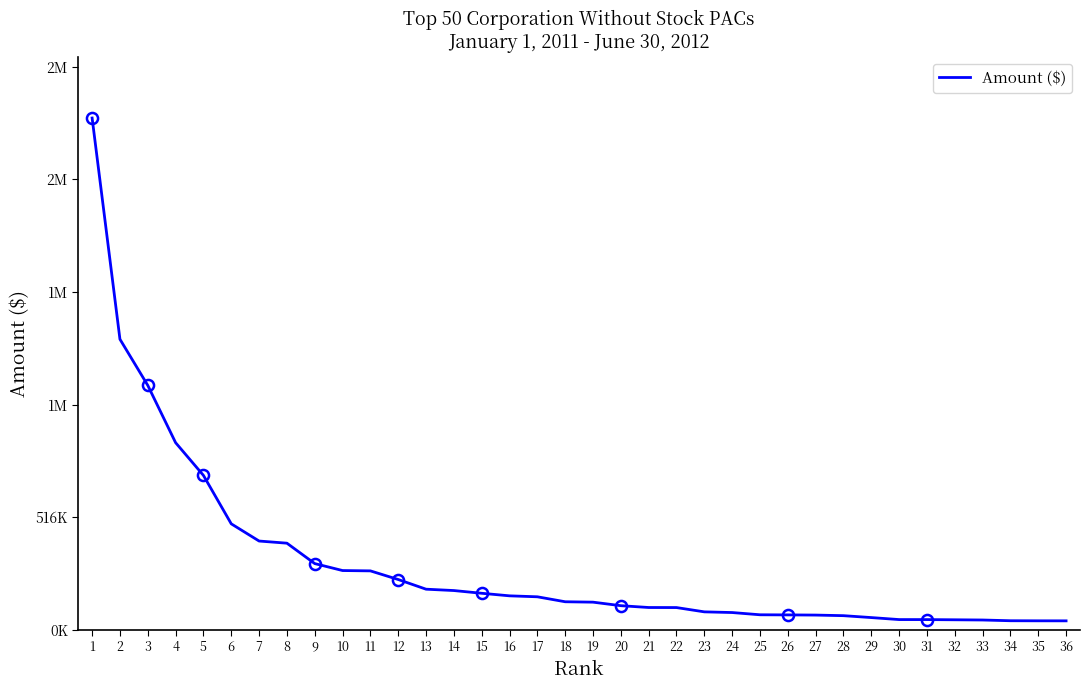

Rank the categories by value from lowest to highest.

36, 35, 34, 33, 32, 31, 30, 29, 28, 27, 26, 25, 24, 23, 22, 21, 20, 19, 18, 17, 16, 15, 14, 13, 12, 11, 10, 9, 8, 7, 6, 5, 4, 3, 2, 1